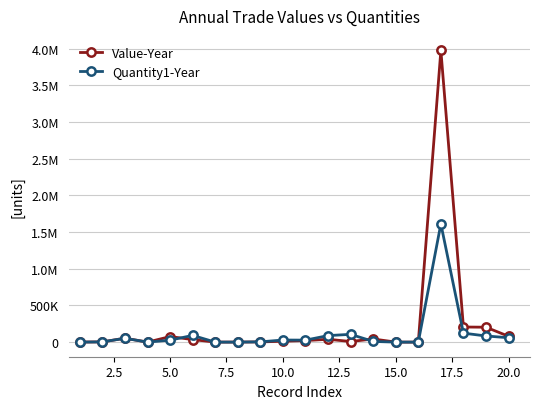

At how many categories does at least one series exceed 1438155?

1